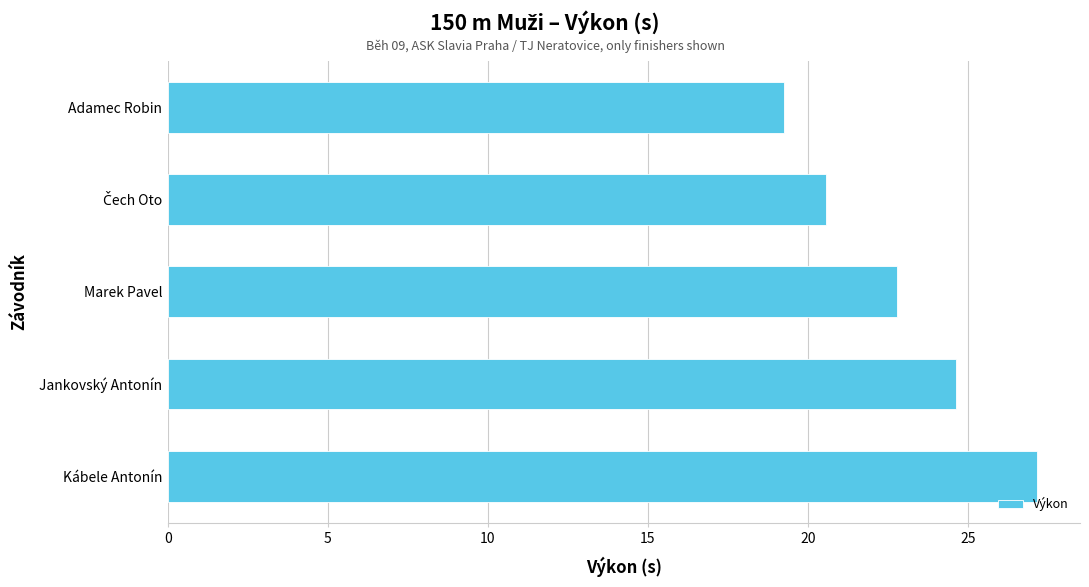

At which category does the chart reach its minimum across all series?

Adamec Robin